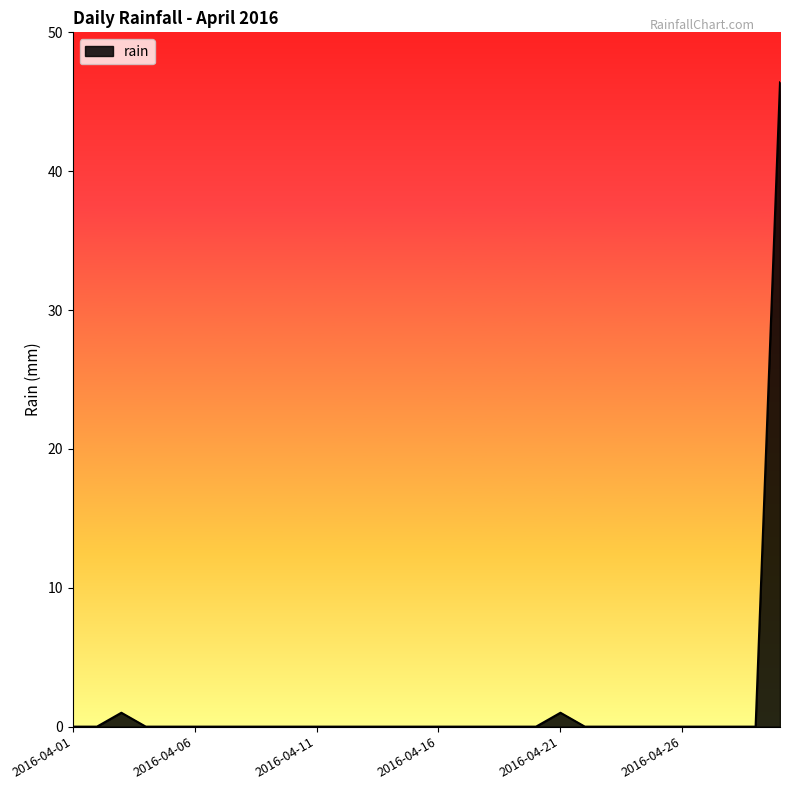

What is the difference between the maximum and minimum values?

46.4